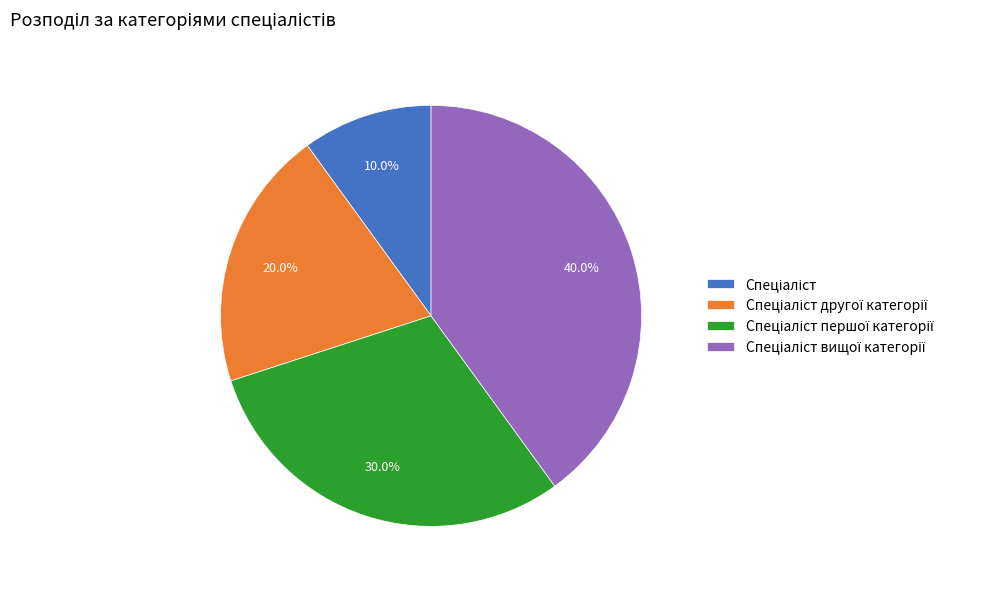

Is there a majority slice in this chart?

No